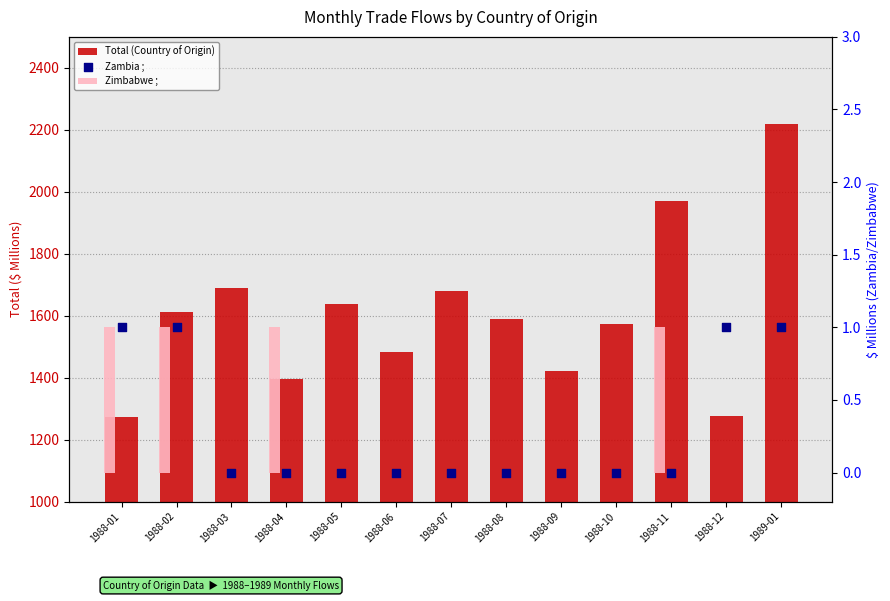

Is the value of Total (Country of Origin) at 1988-04 greater than the value of Zimbabwe ; at 1988-03?

Yes